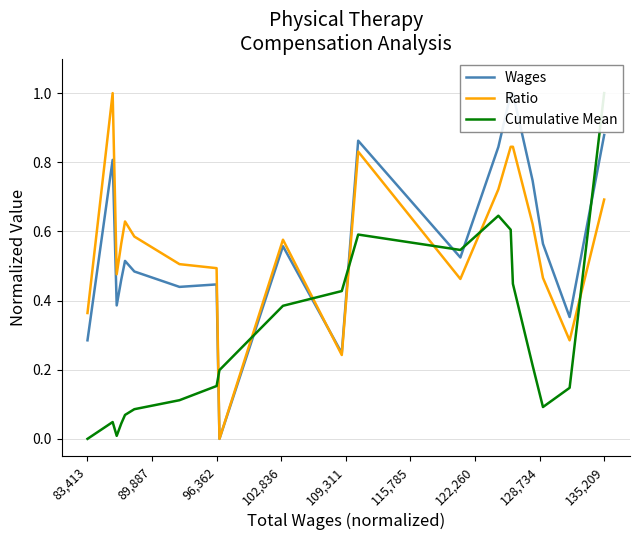

What is the label of the 1st point from the left?

135,209